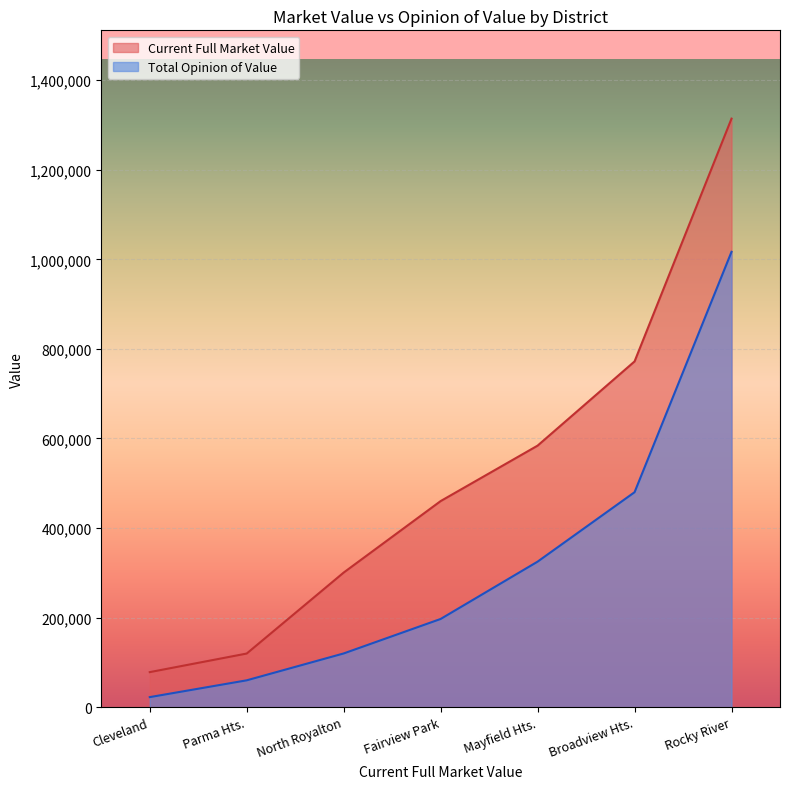

Where is Current Full Market Value nearest to the value 696200?

Broadview Hts.